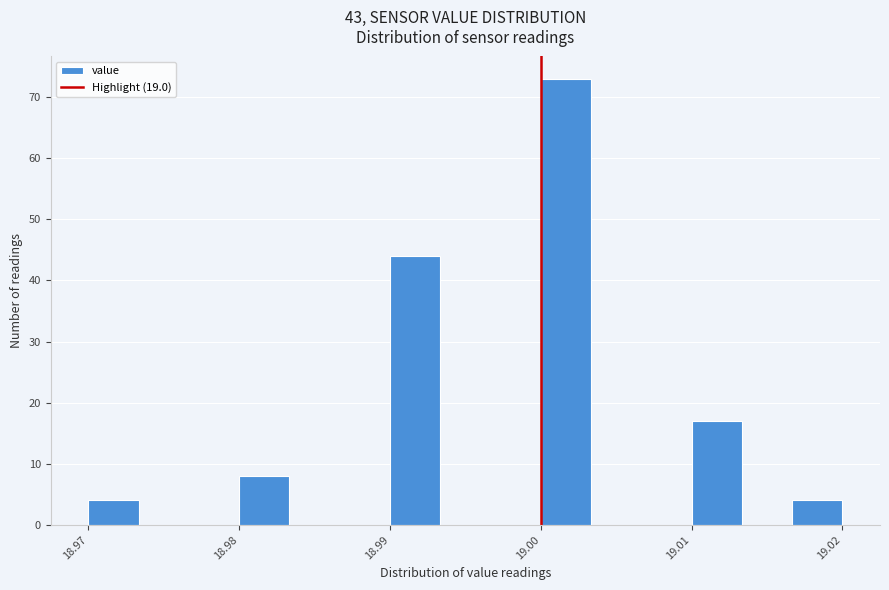

Around what value on the x-axis is the tallest bar? Give the approximate position of its centre, as read against the axis.

19.002